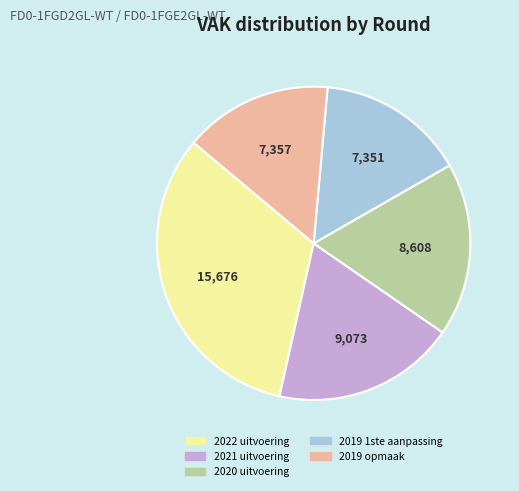

Is 2020 uitvoering the majority of the pie?

No